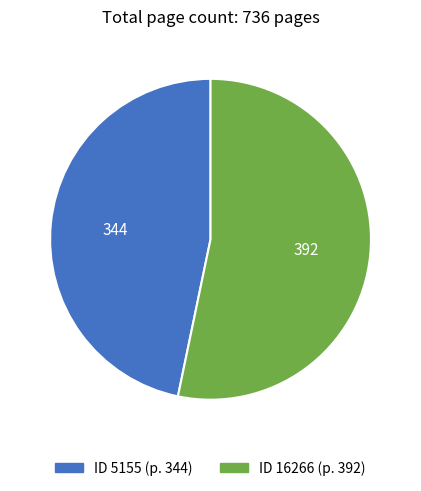

Does any single category account for the majority?

Yes